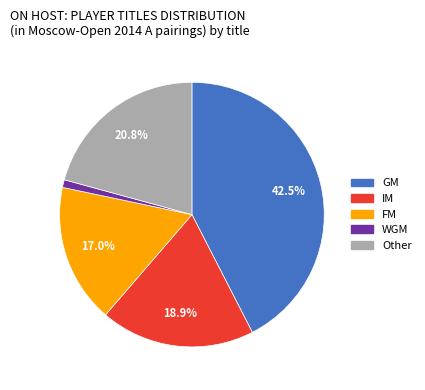

True or false: WGM accounts for 12% of the total.

False